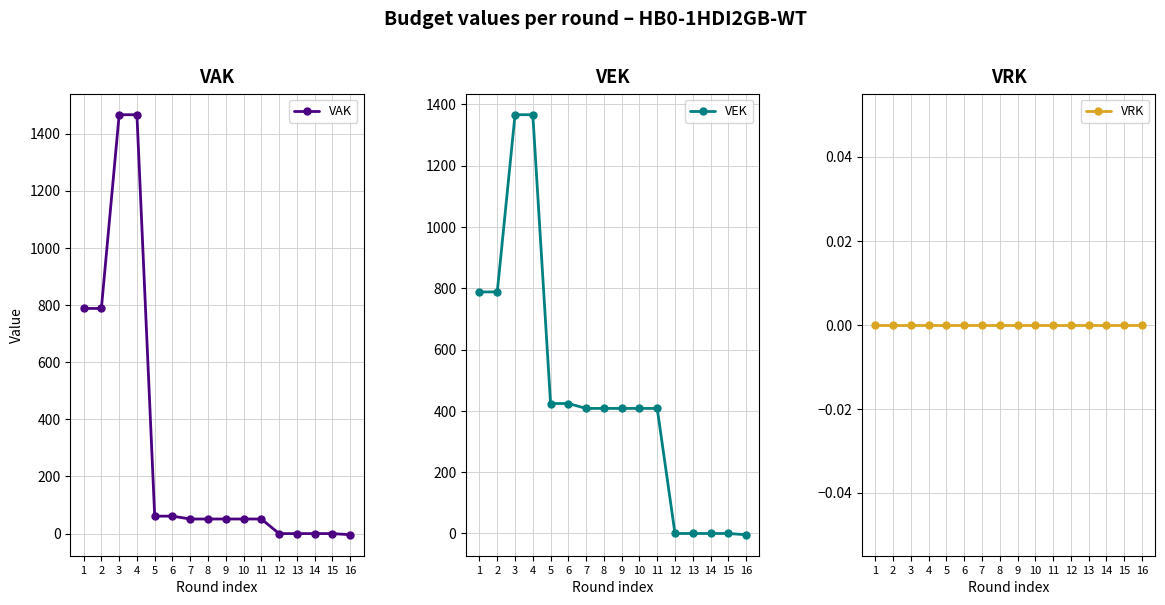

True or false: VAK and VRK cross at least once.

False